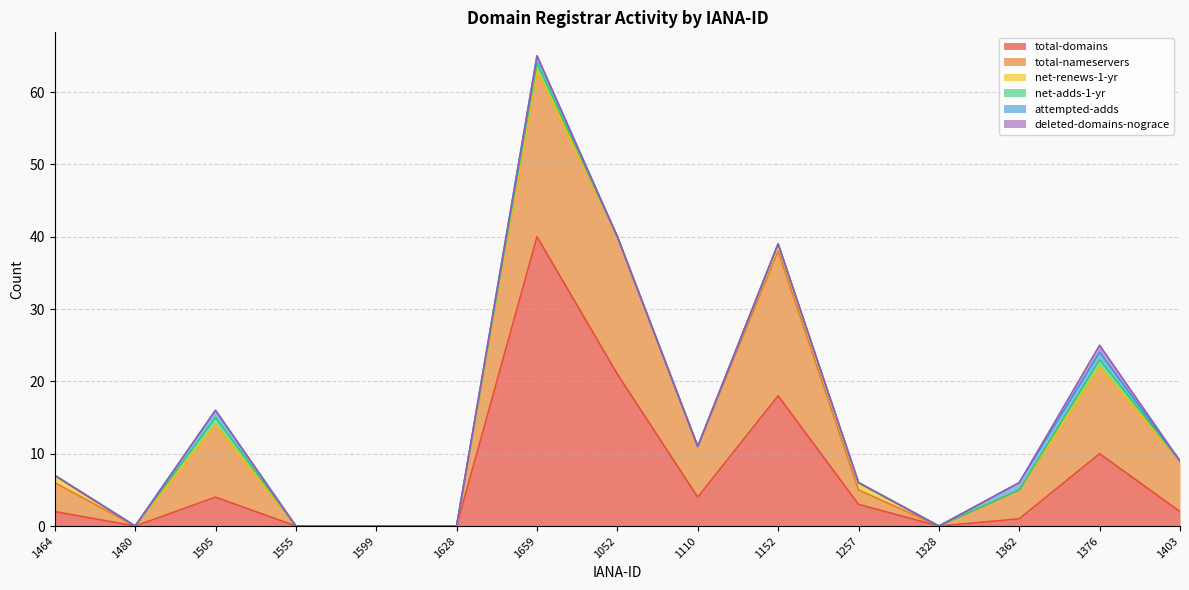

At 1555, list the series in order from smallest to largest.

total-domains, total-nameservers, net-renews-1-yr, net-adds-1-yr, attempted-adds, deleted-domains-nograce